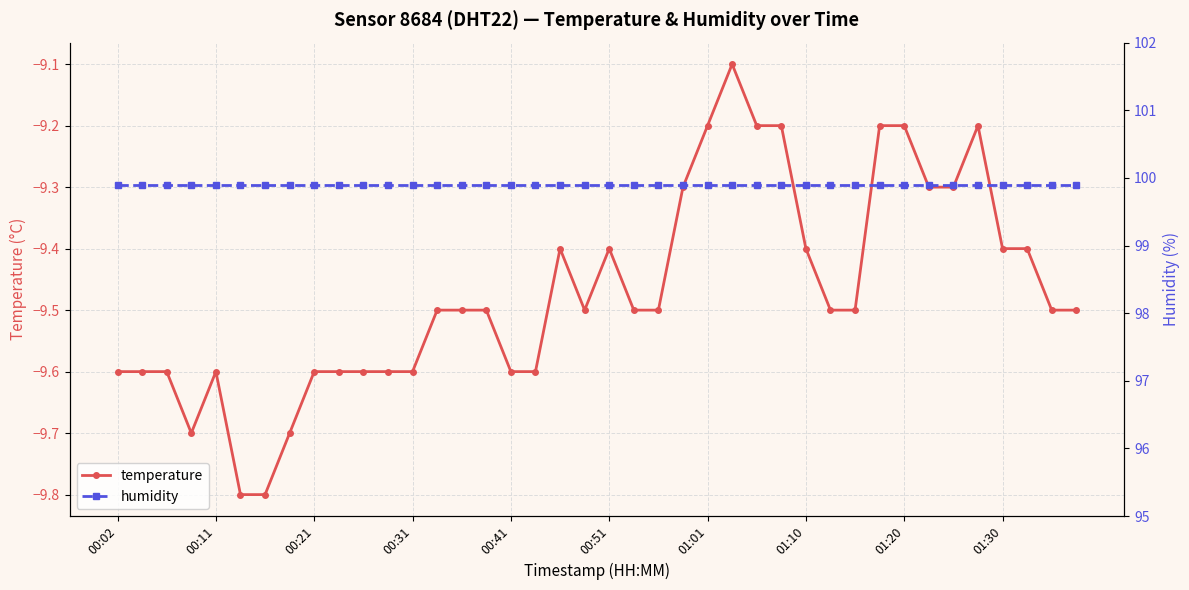

Is this an area chart (filled region under the line)?

No